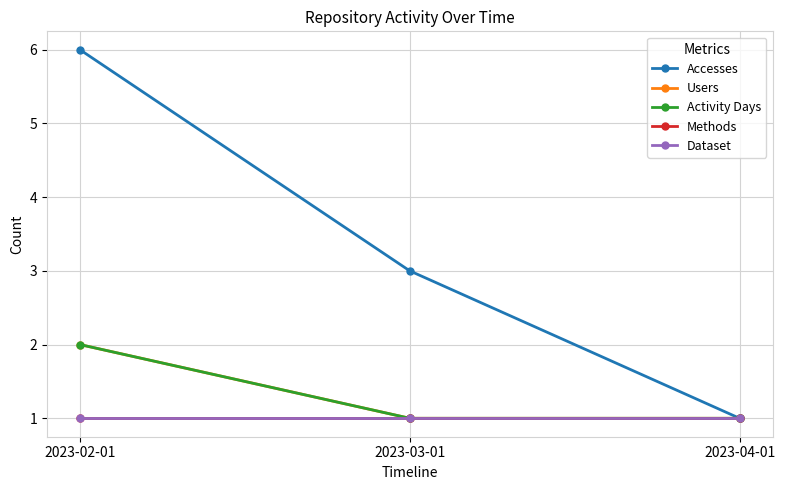

What is the difference between the Accesses values at 2023-04-01 and 2023-02-01?

5